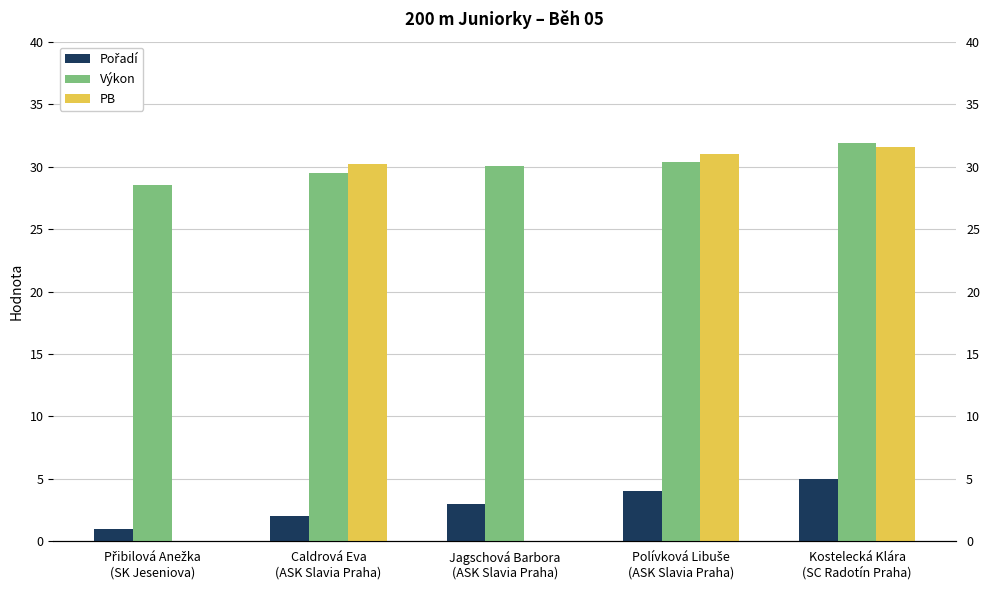

Rank the series by their maximum value, from lowest to highest.

Pořadí, PB, Výkon